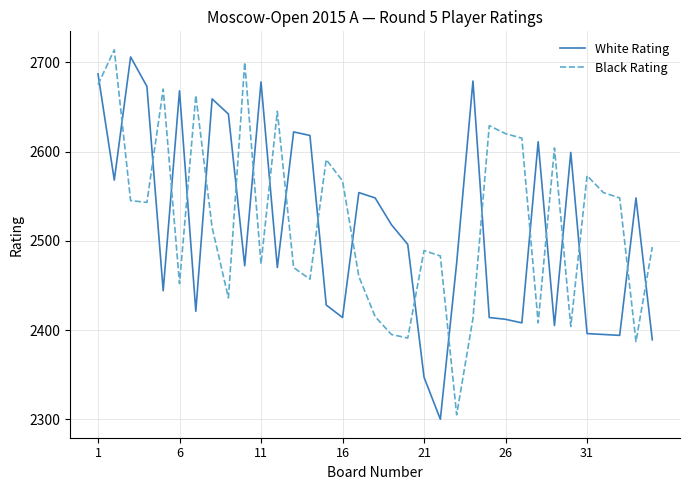

What is the difference between the second highest and second lowest values in the Black Rating series?

313